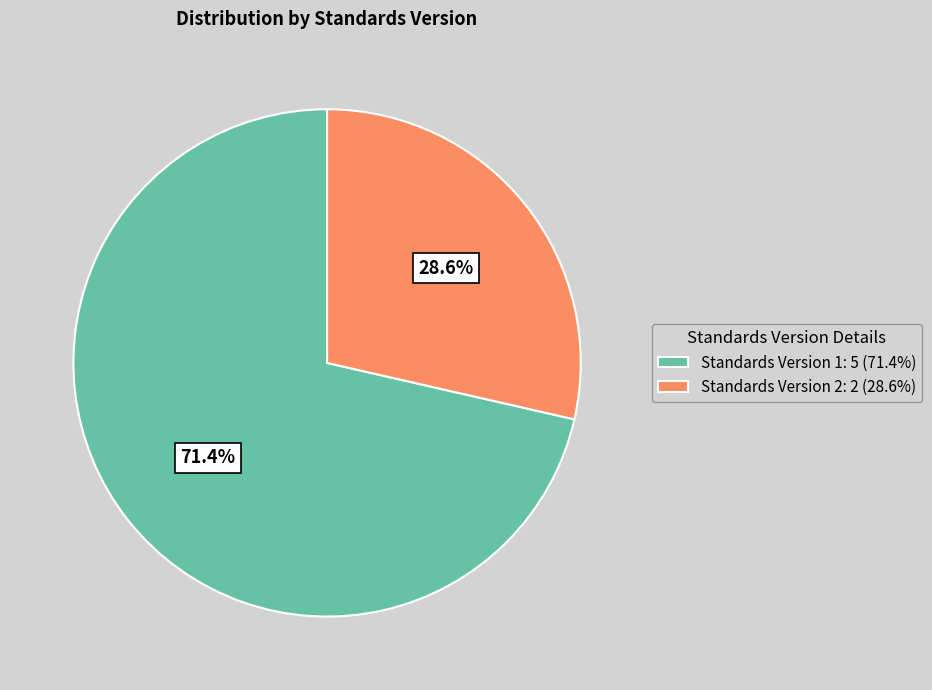

Does Standards Version 1: 5 (71.4%) account for over 50% of the chart?

Yes